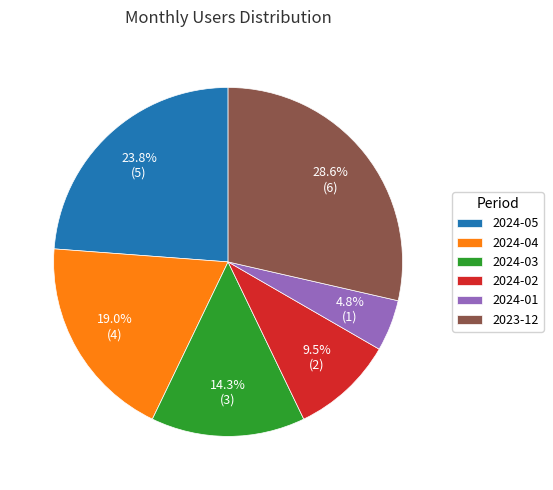

Which slice is the smallest?

2024-01